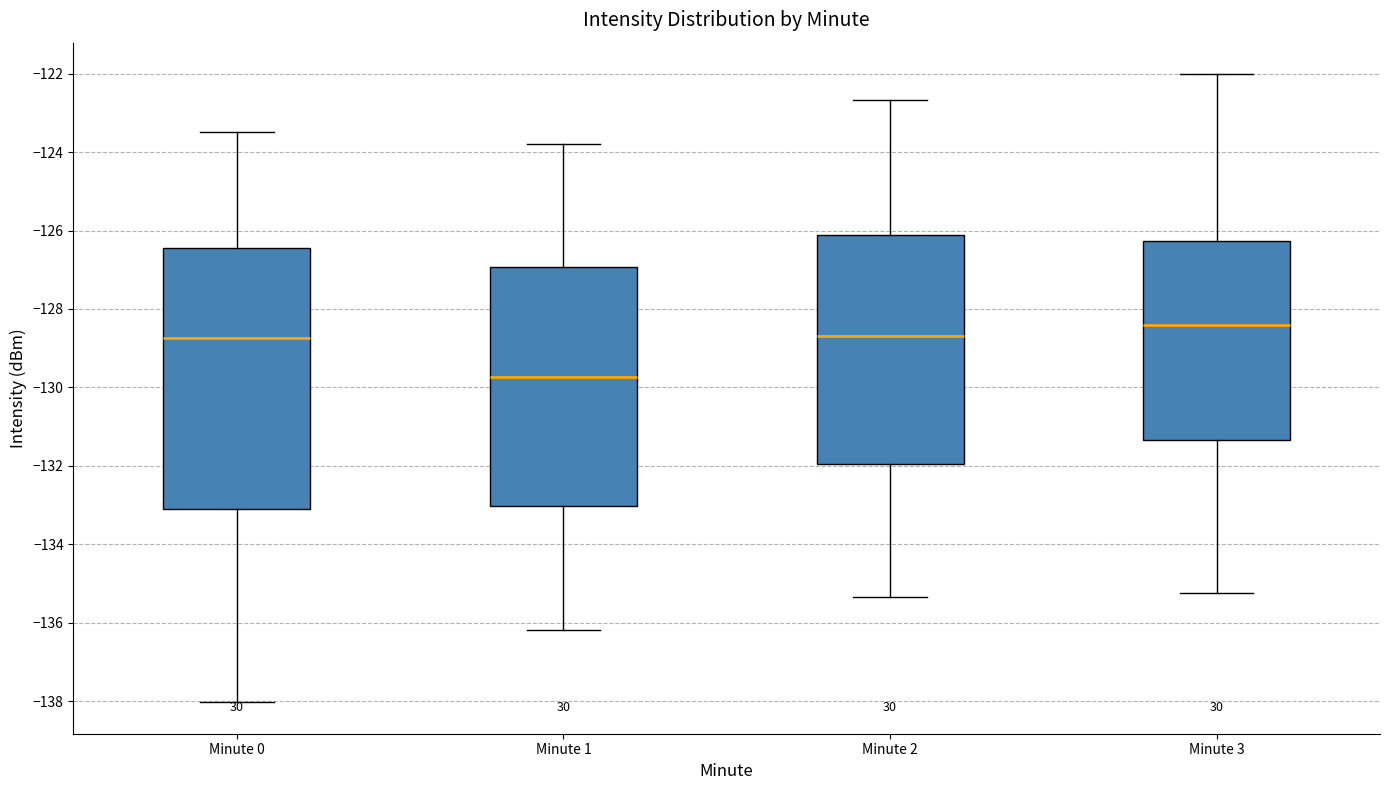

Reading left to right, read every box against the y-axis: the position of its median line, the range the box covers, and the ends of its whiskers. The values are not printed on the chart, so give them approximately, as read against the axis.

Minute 0: median -128.8, box -133.0 to -126.4, whiskers -138.0 to -123.4
Minute 1: median -129.8, box -133.0 to -127.0, whiskers -136.2 to -123.8
Minute 2: median -128.6, box -132.0 to -126.2, whiskers -135.4 to -122.6
Minute 3: median -128.4, box -131.4 to -126.2, whiskers -135.2 to -122.0